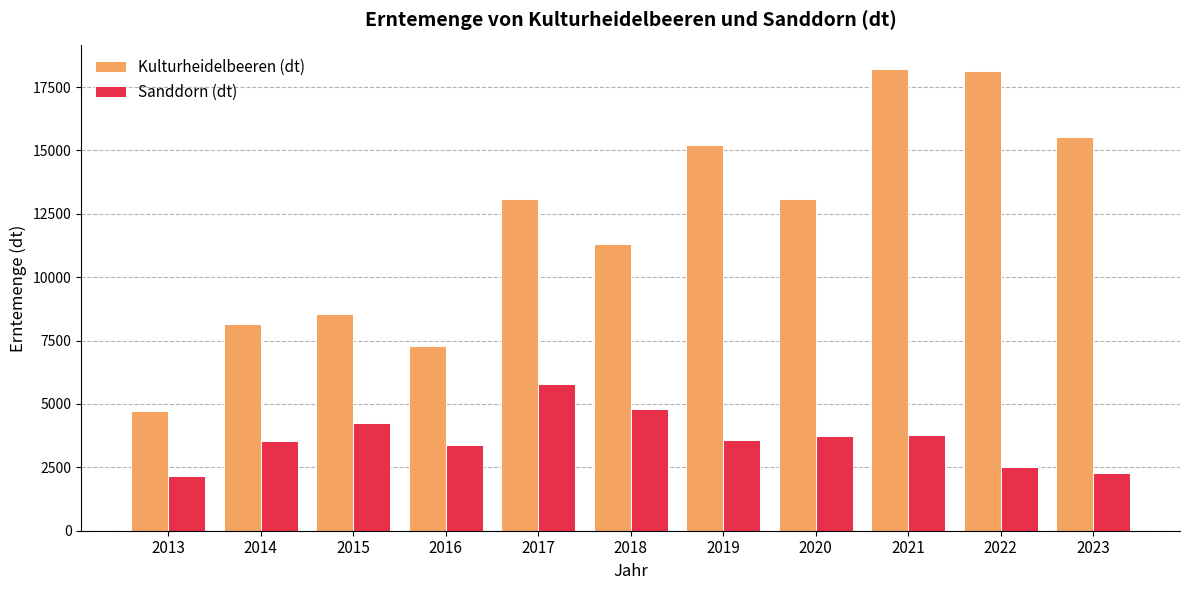

The value of Kulturheidelbeeren (dt) at 2016 is 7279. True or false?

True